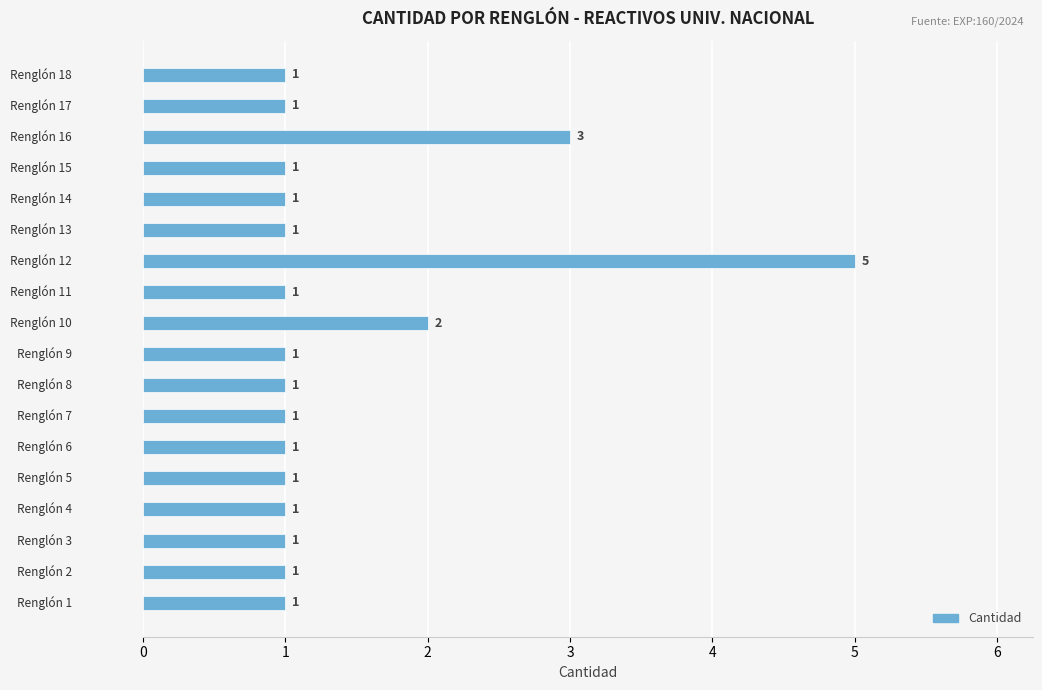

What is the average value?

1